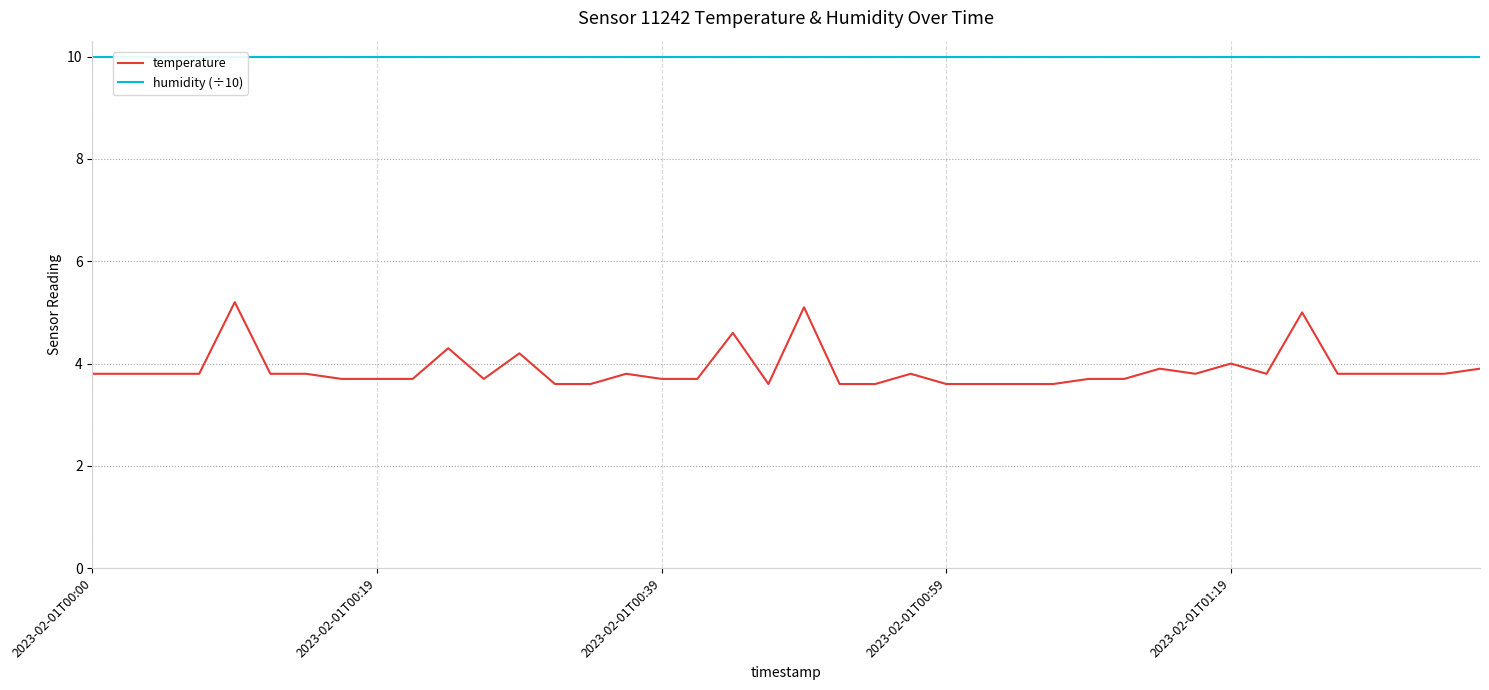

Between 33 and 12, which is larger?

12